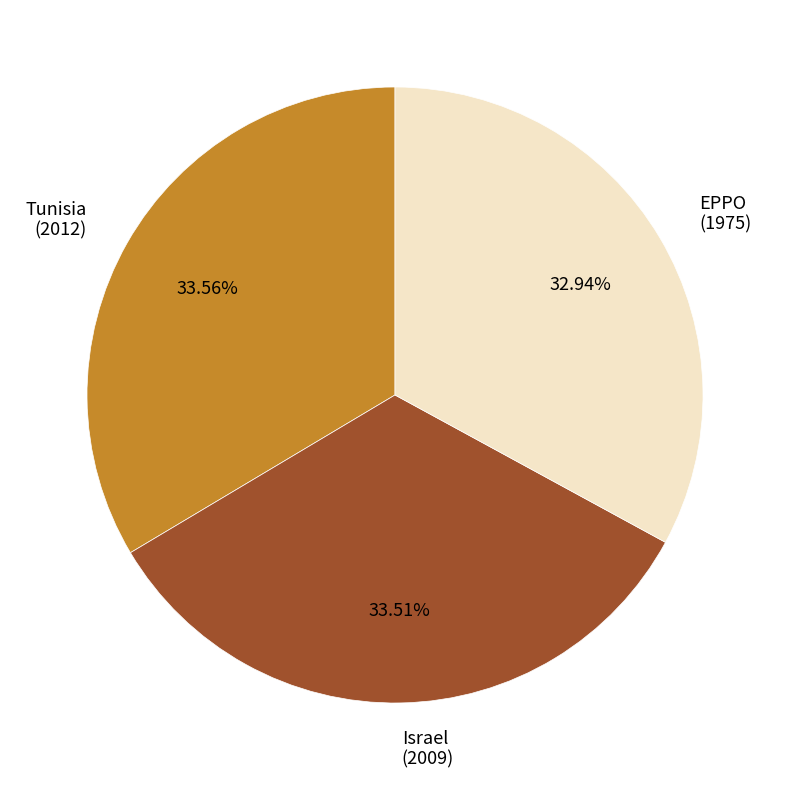

How much of the chart is everything except EPPO?

67.1%